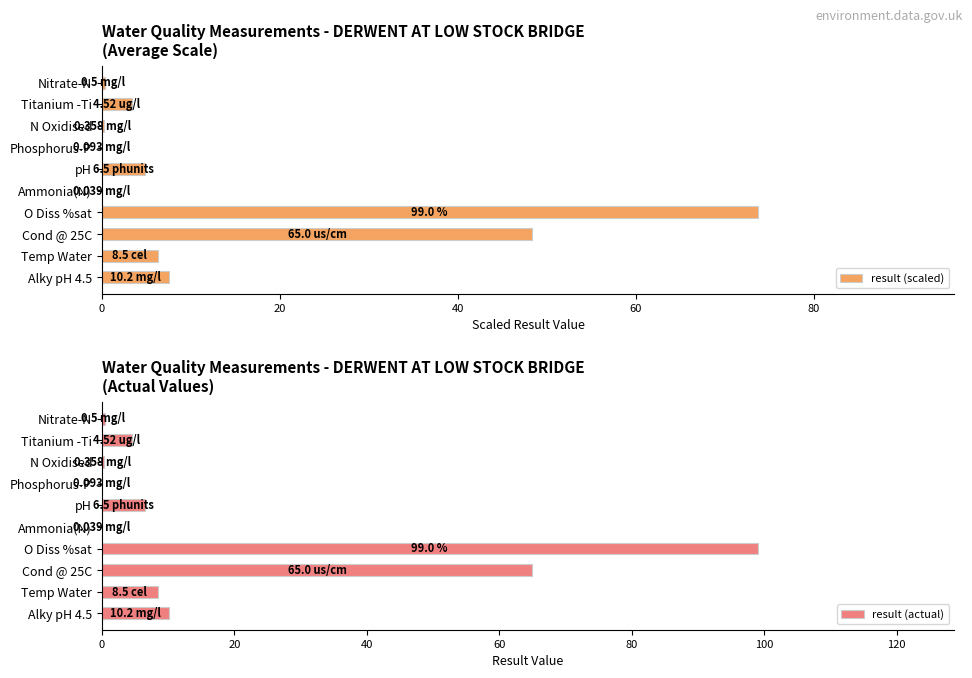

Rank the series by their maximum value, from lowest to highest.

result (scaled), result (actual)